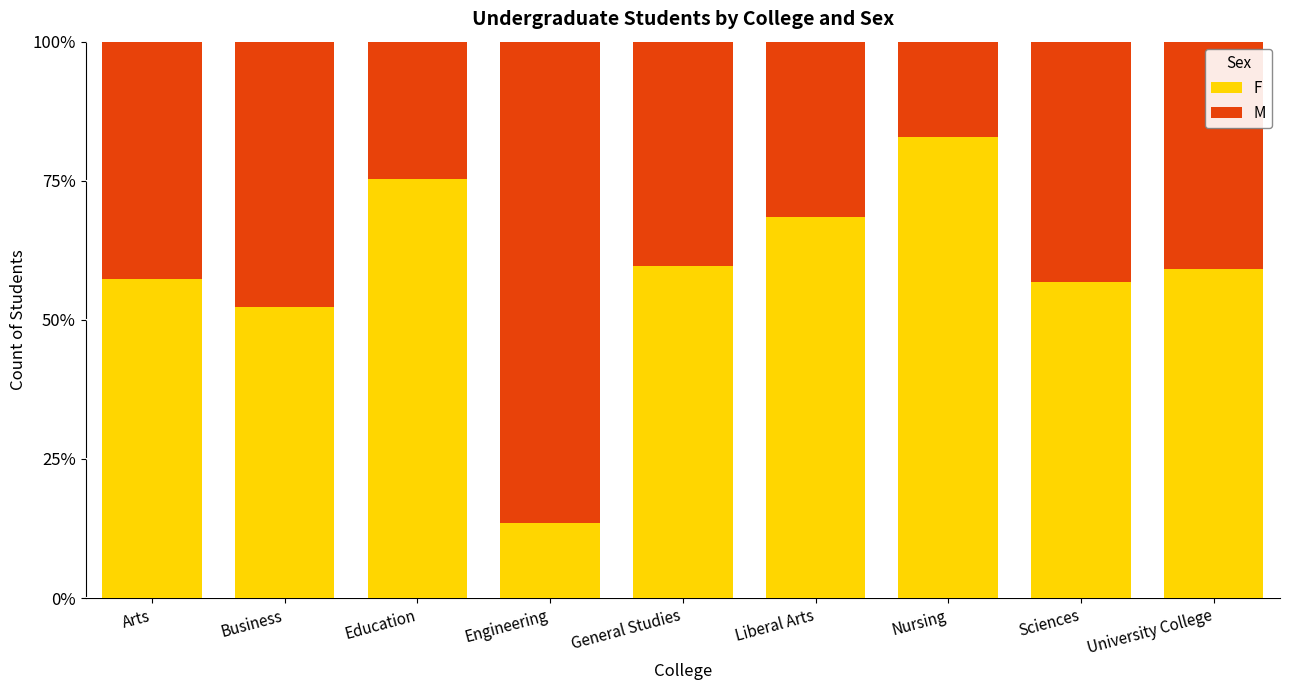

Is it true that F equals 57.3 at Arts?

True